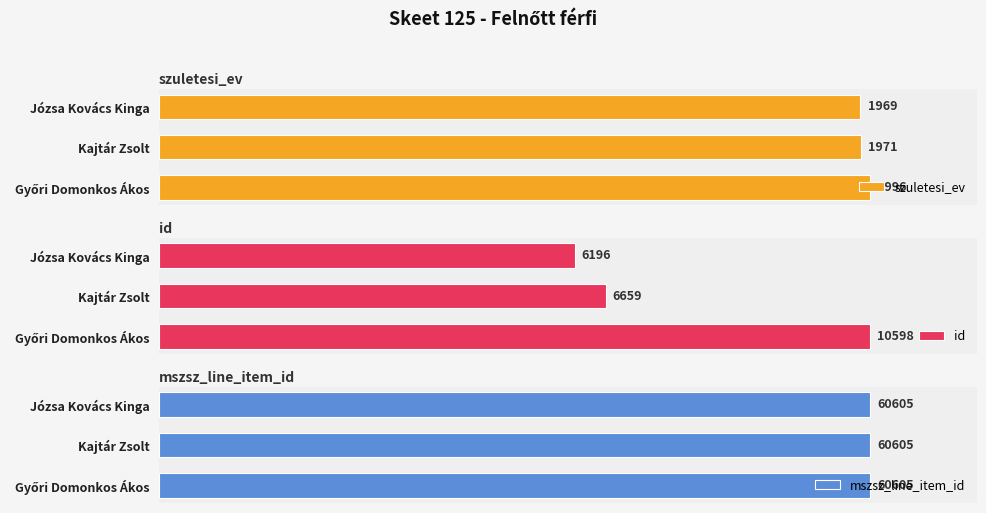

At which label is id closest to 8397?

Kajtár Zsolt